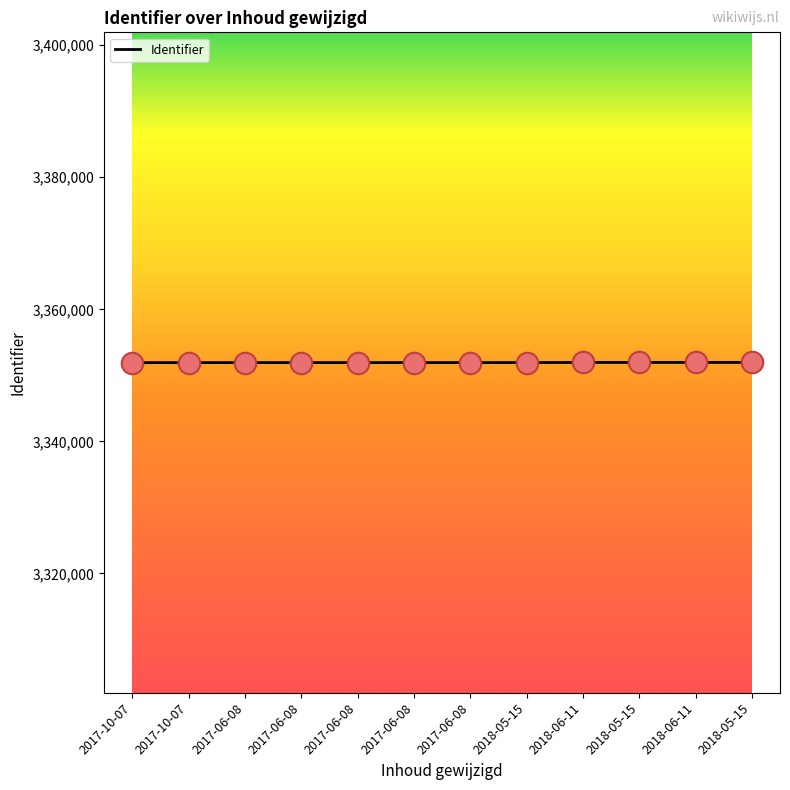

Approximately how many times larger is the value at 2018-05-15 compared to 2017-10-07?

1.0